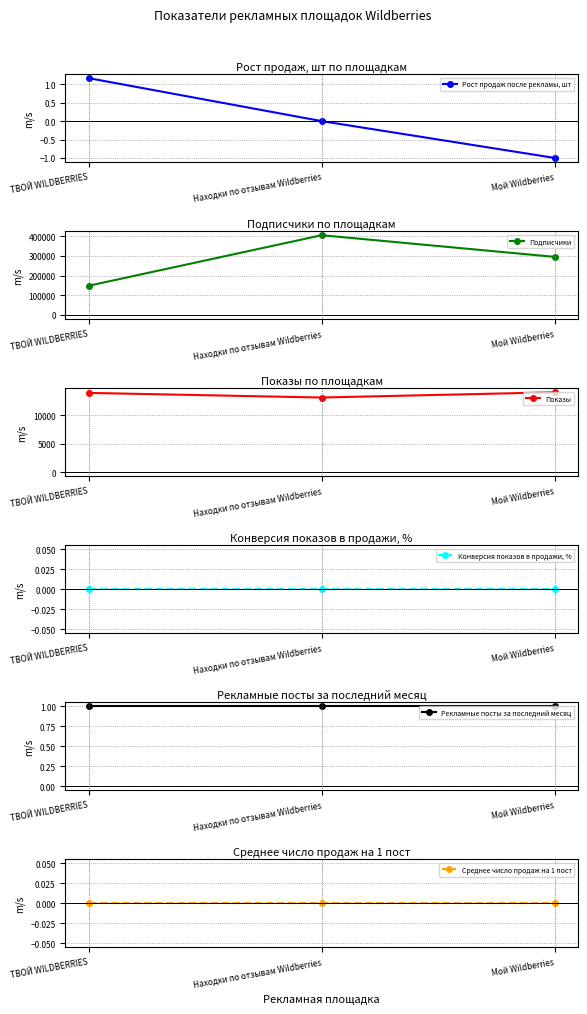

The value of Рекламные посты за последний месяц at Находки по отзывам Wildberries is 1.0. True or false?

True